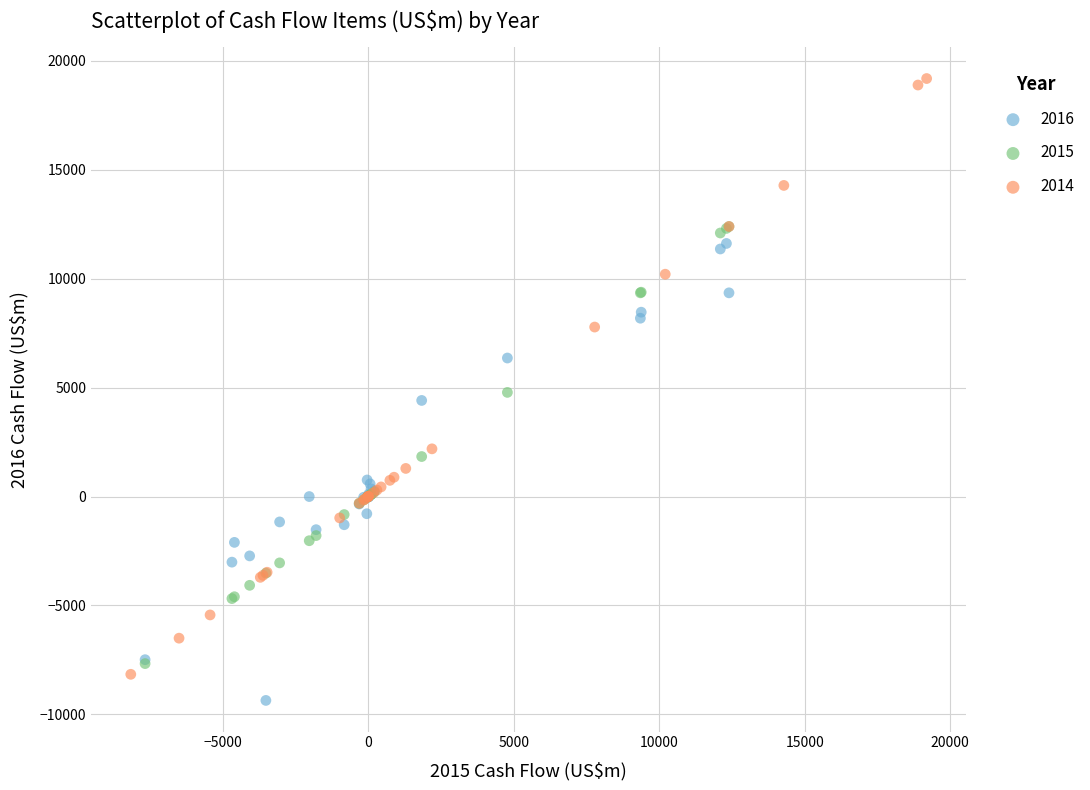

Which series has the widest spread of Y values?

2014